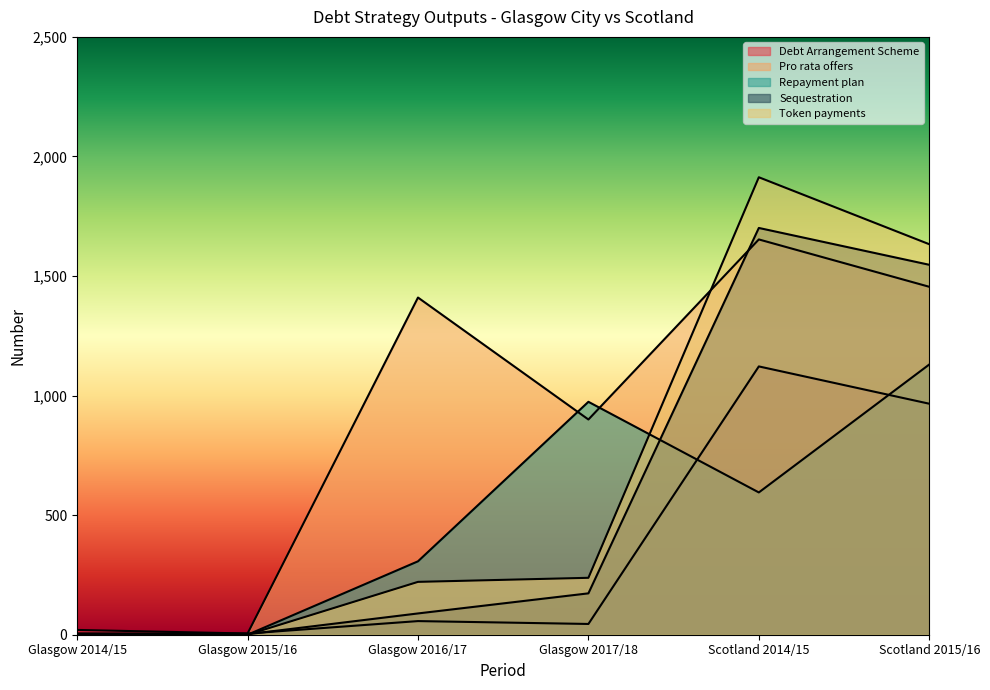

Where do Repayment plan and Debt Arrangement Scheme first cross each other?

Glasgow 2015/16 and Glasgow 2016/17